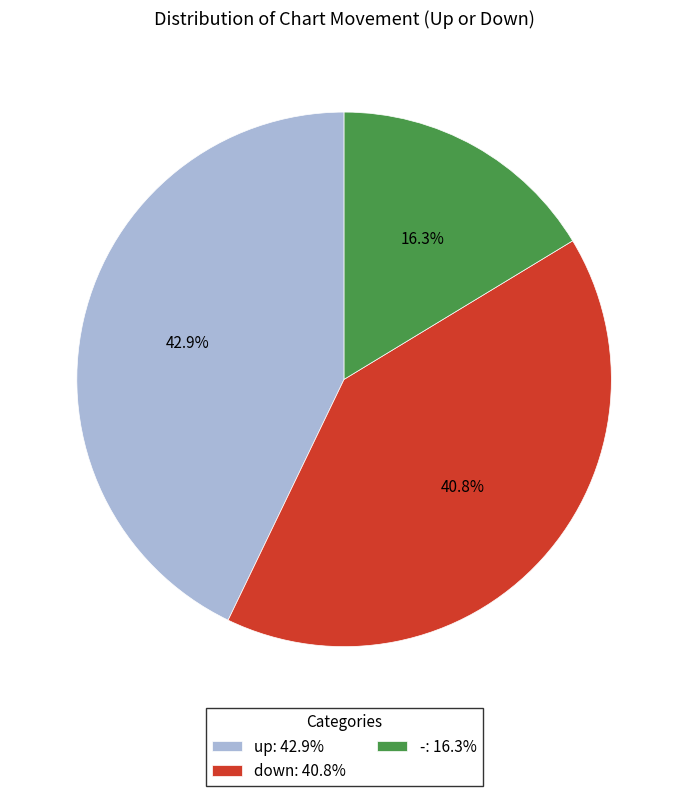

Rank the categories by value from highest to lowest.

up, down, -